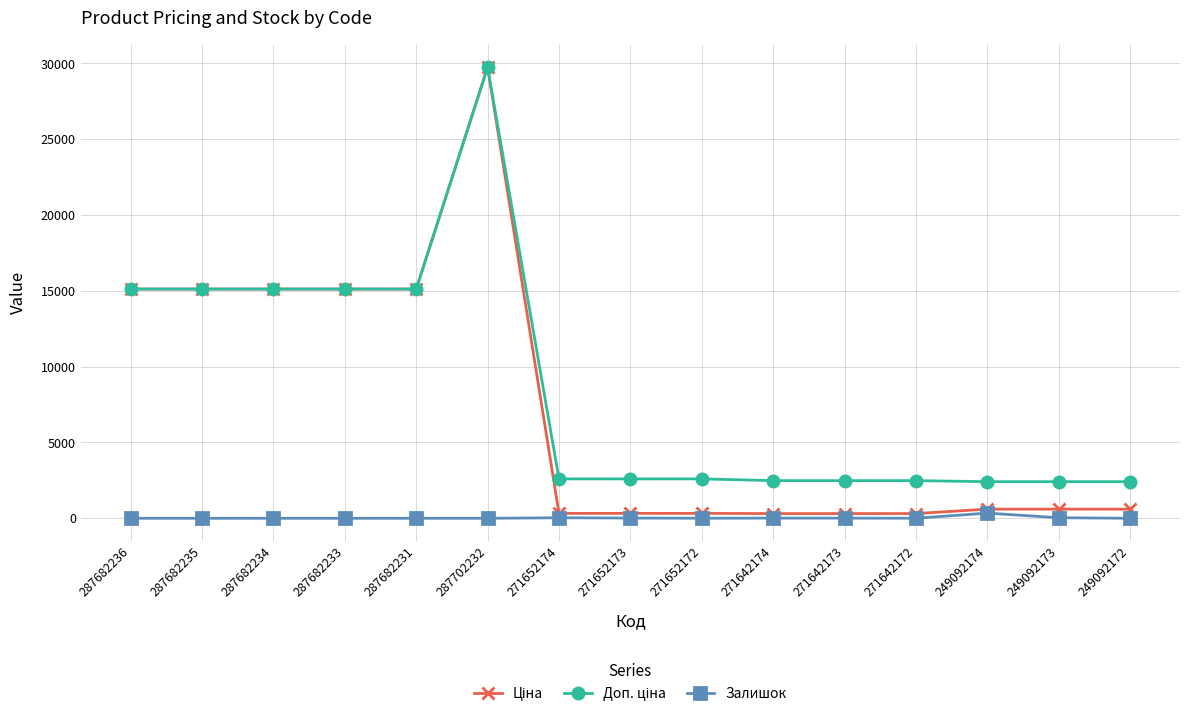

Which label corresponds to the largest value in the chart?

287702232